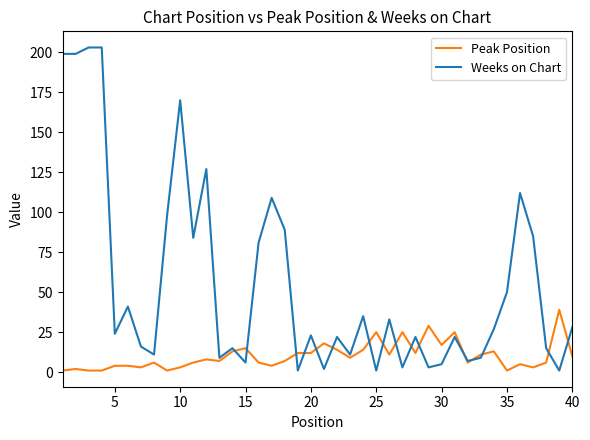

Which series has the widest spread of values?

Weeks on Chart